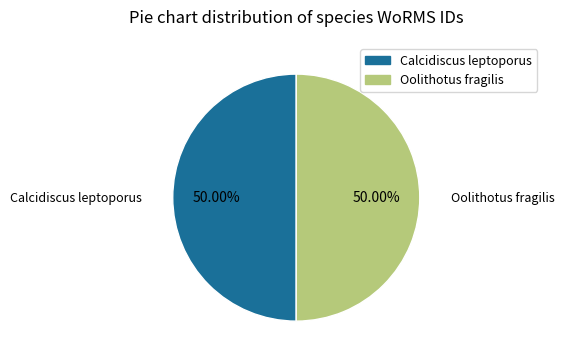

True or false: Calcidiscus leptoporus accounts for 43% of the total.

False